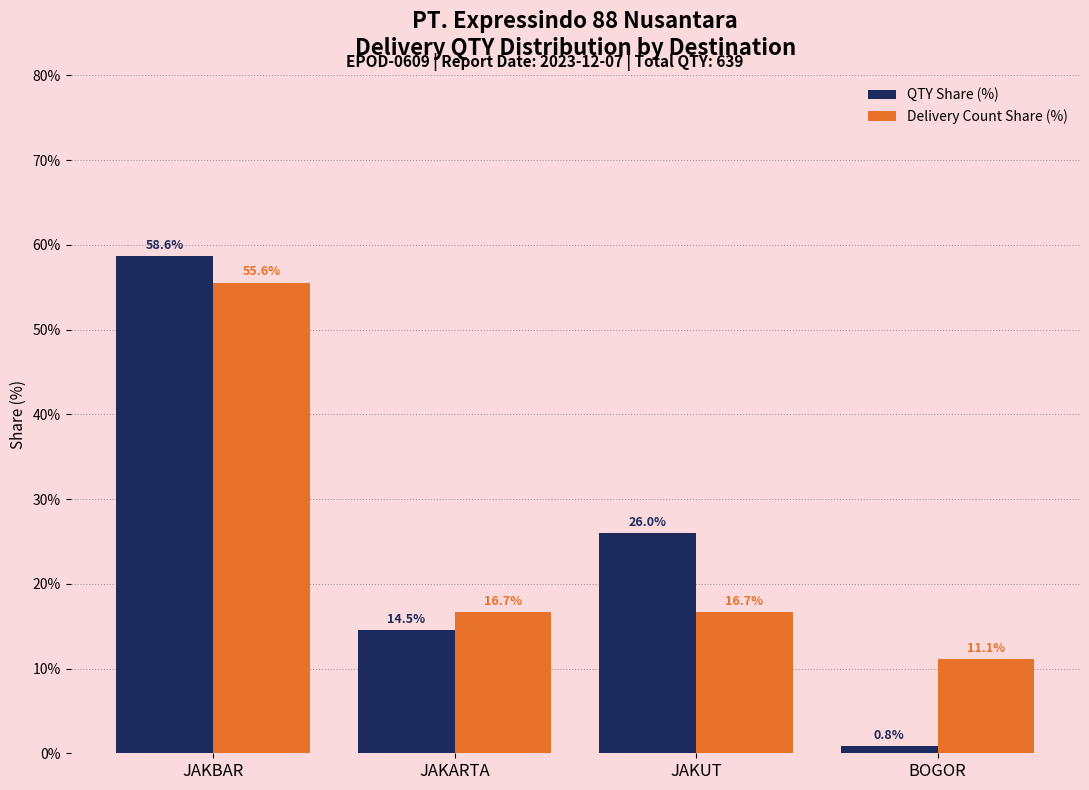

True or false: Delivery Count Share (%) has a value of 7.8 at BOGOR.

False